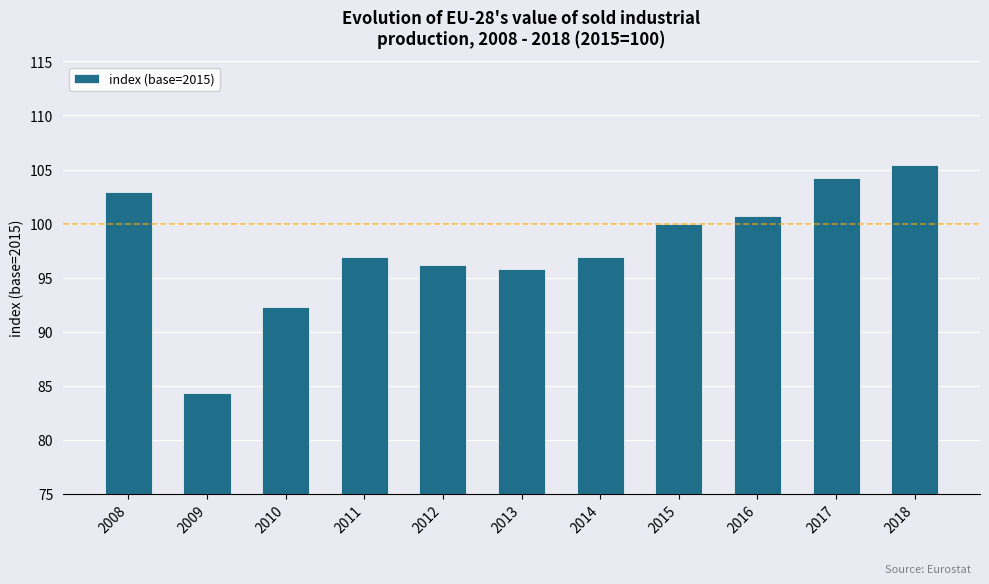

What is the value of the 7th bar from the left?

96.9